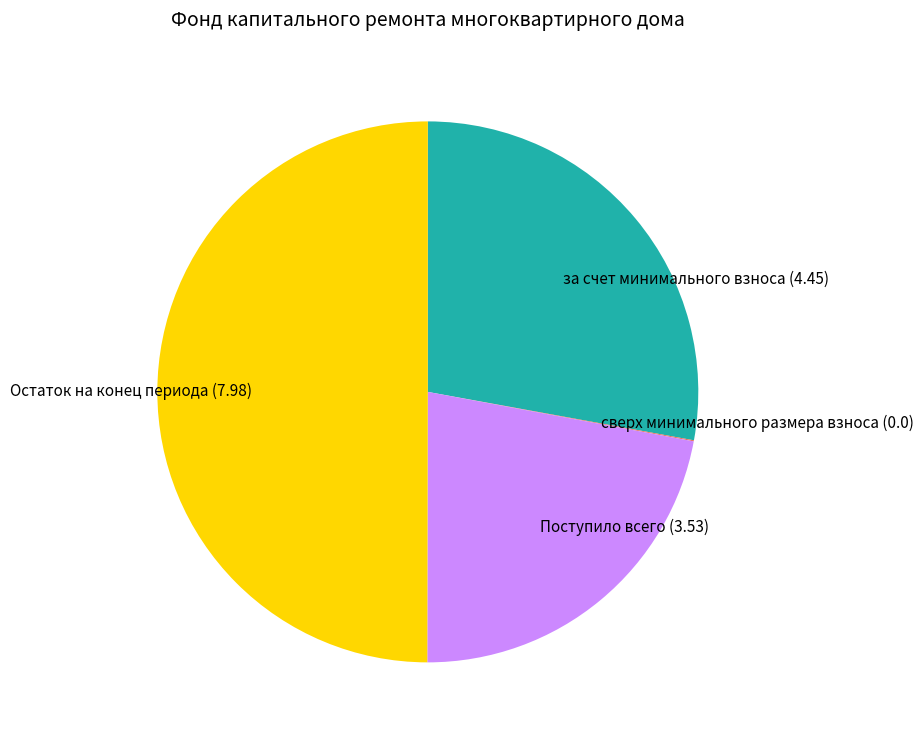

Which has a higher value, за счет минимального взноса (4.45) or Поступило всего (3.53)?

за счет минимального взноса (4.45)